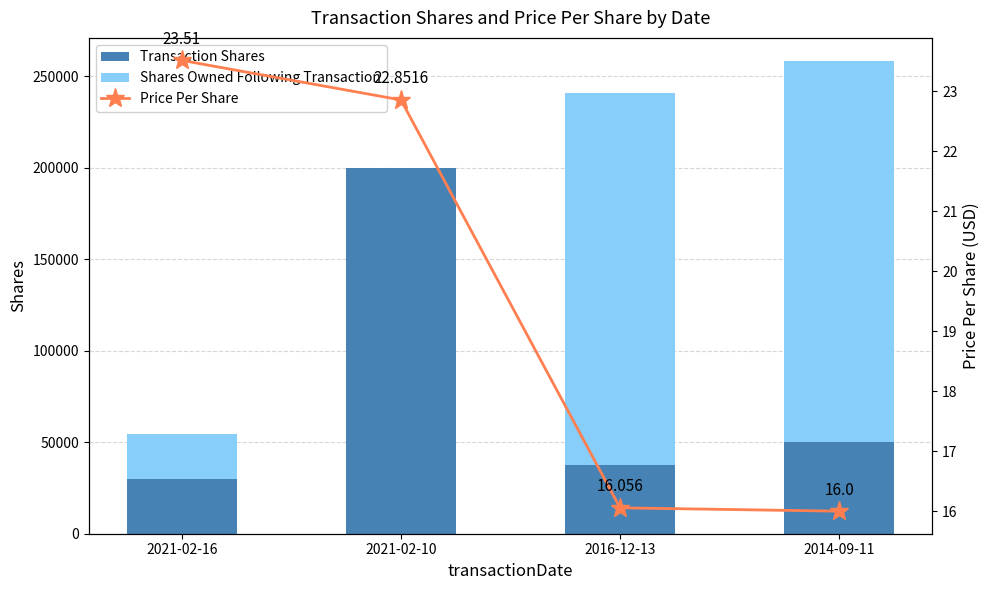

Which series changed the most between 2021-02-16 and 2021-02-10?

Transaction Shares